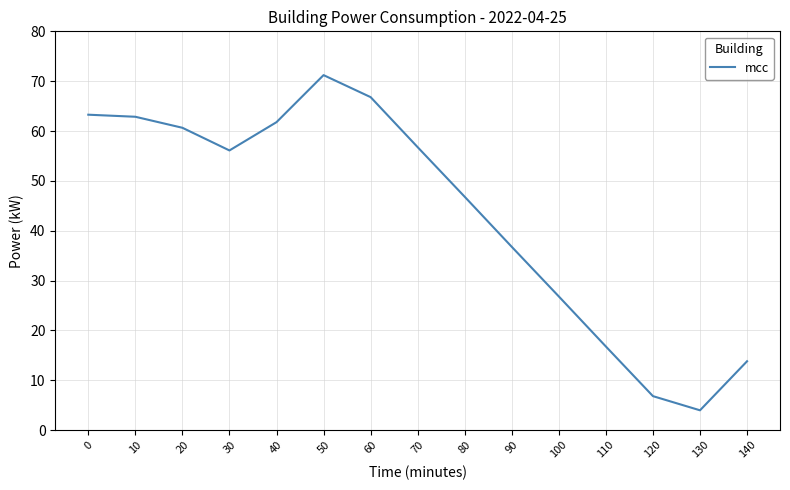

What is the ratio of the value at 90 to the value at 130?

9.3